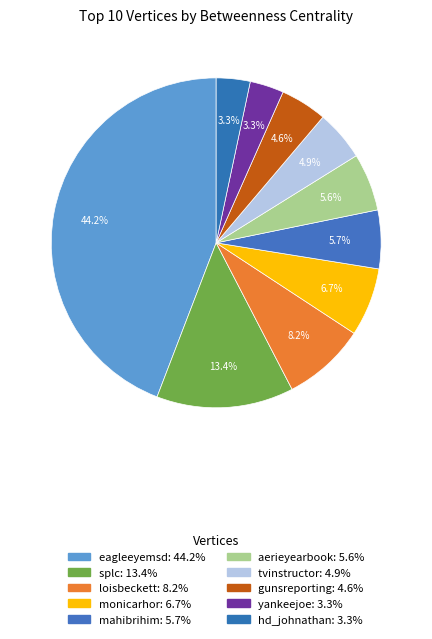

Count the number of slices in the pie.

10